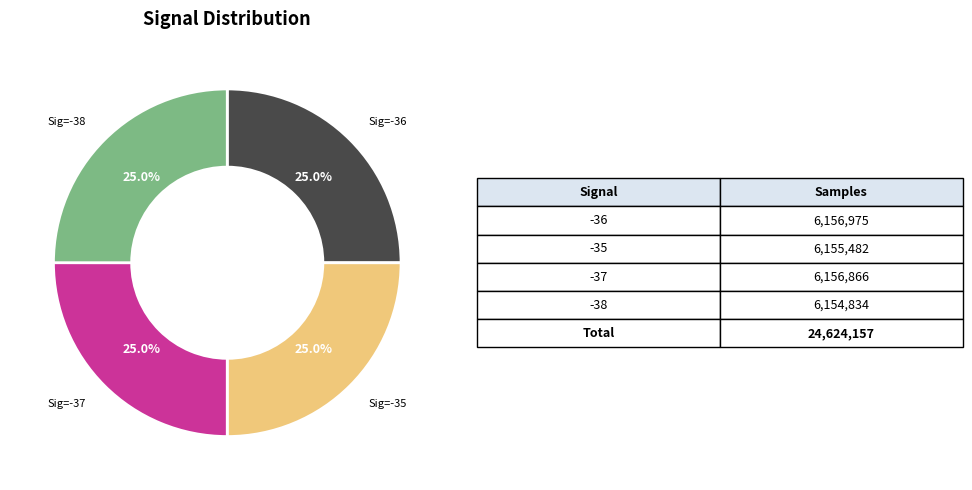

Does any single category account for the majority?

No